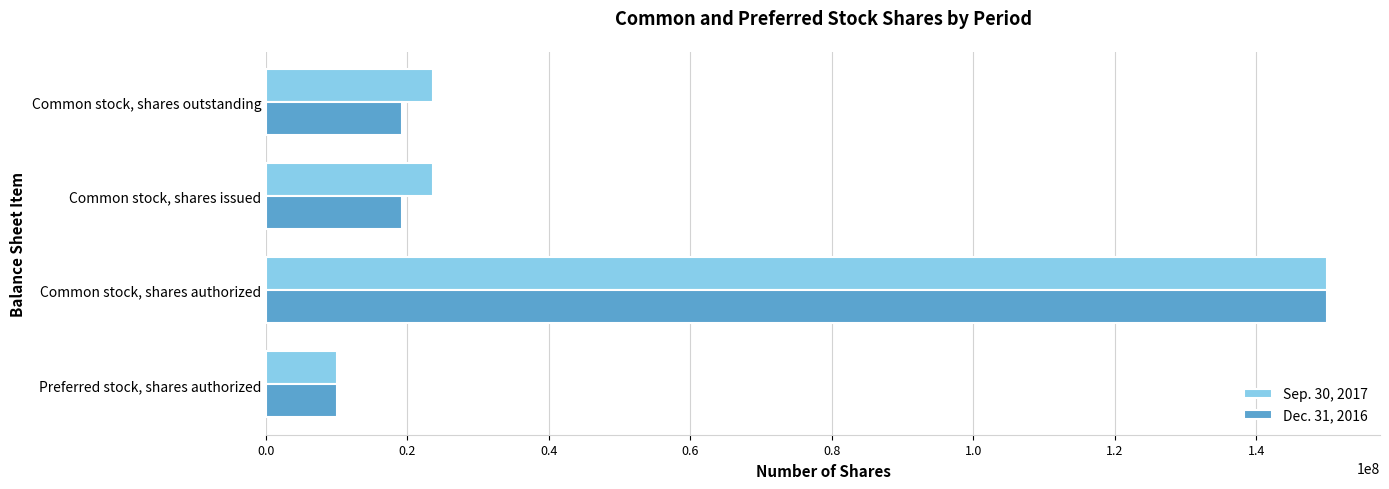

Between Preferred stock, shares authorized and Common stock, shares issued, which series saw the biggest shift?

Sep. 30, 2017